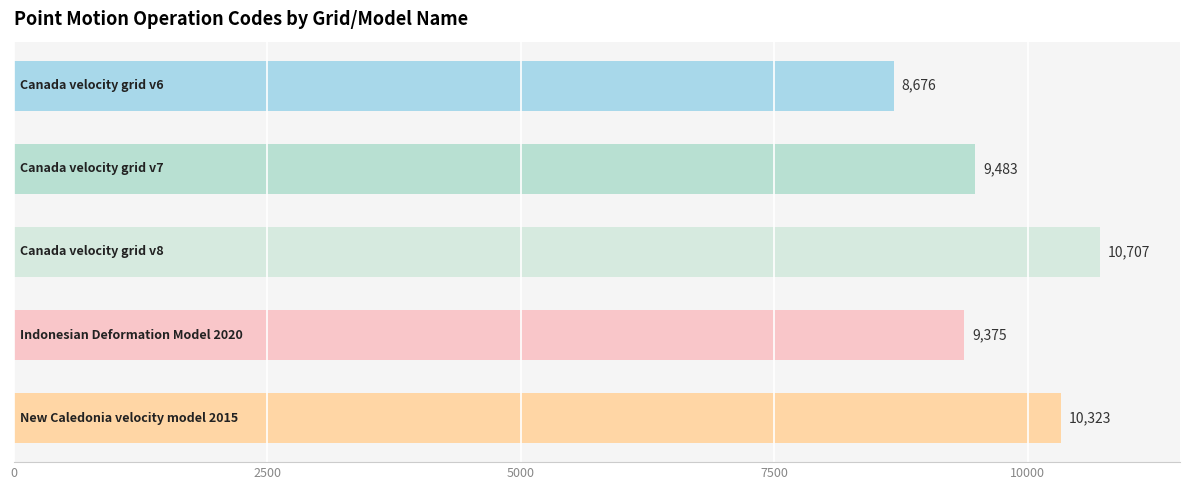

What is the difference between the second highest and minimum values?

1647